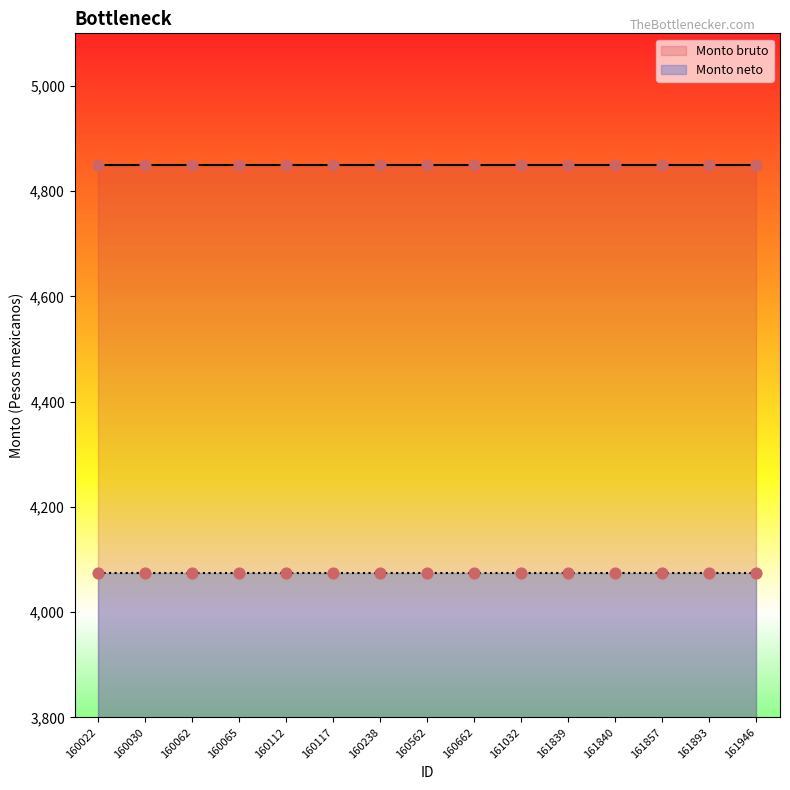

Which series reaches the maximum Y coordinate?

Monto bruto